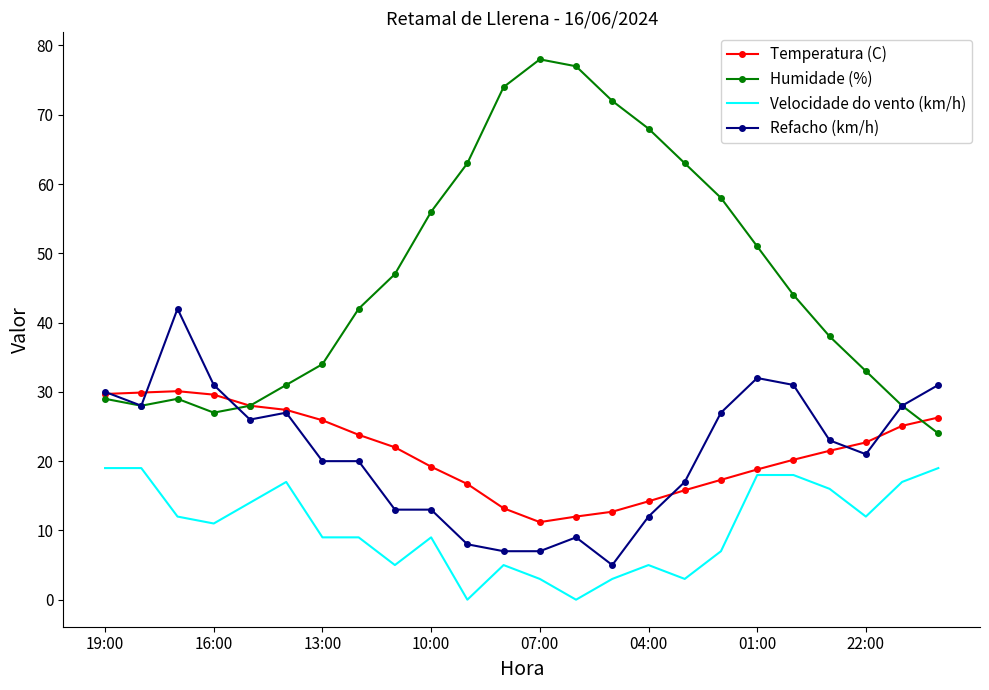

What is the greatest value displayed?

78.0